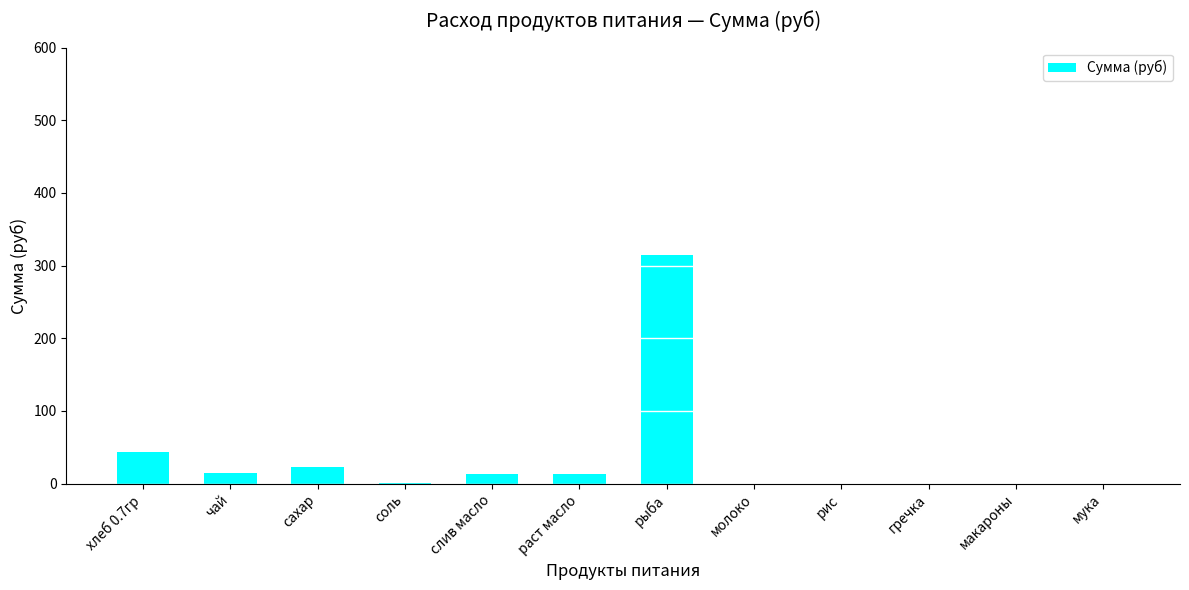

Is it true that the value at макароны is 0.0?

True